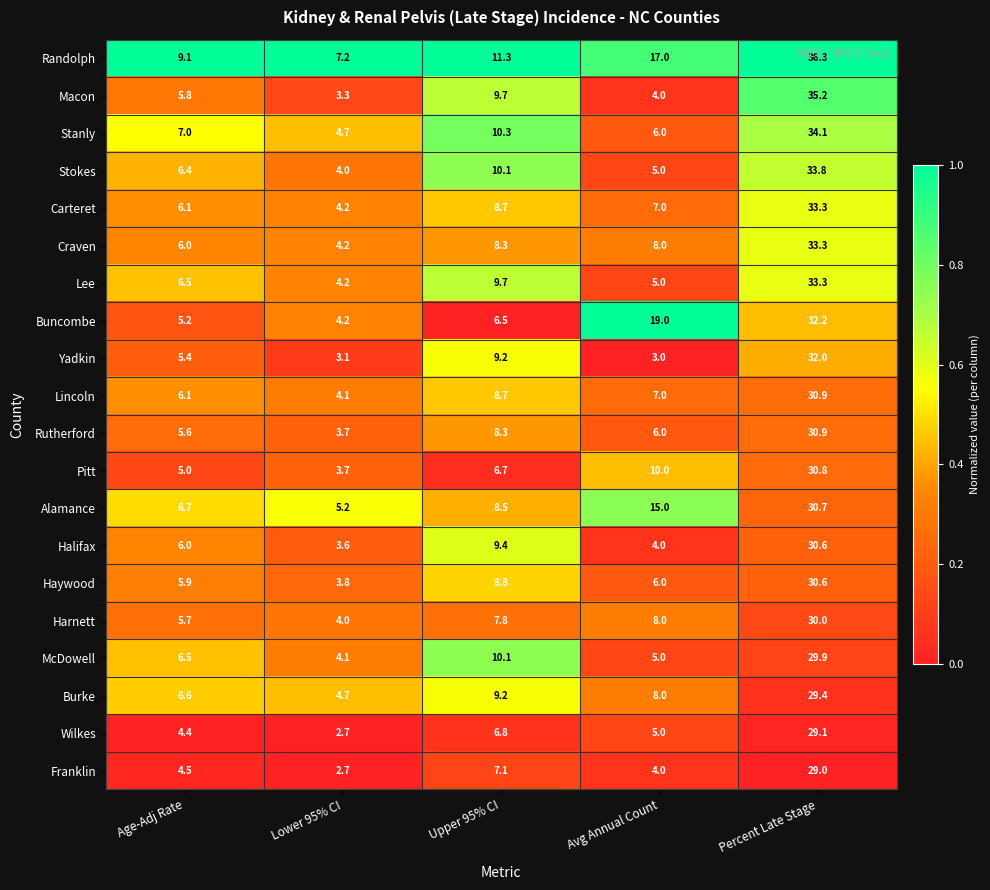

True or false: Buncombe has a value of 19.0 at Avg Annual Count.

True